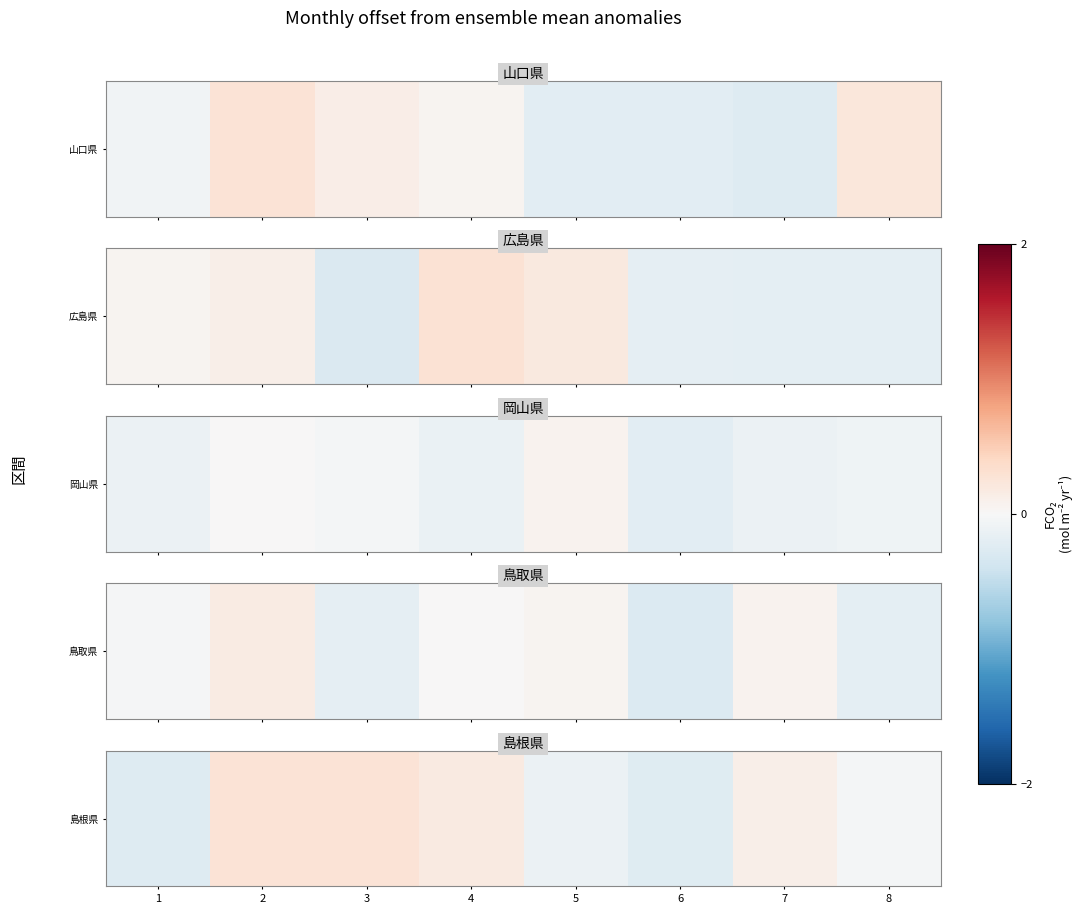

The value at 1 is -0.3. True or false?

True